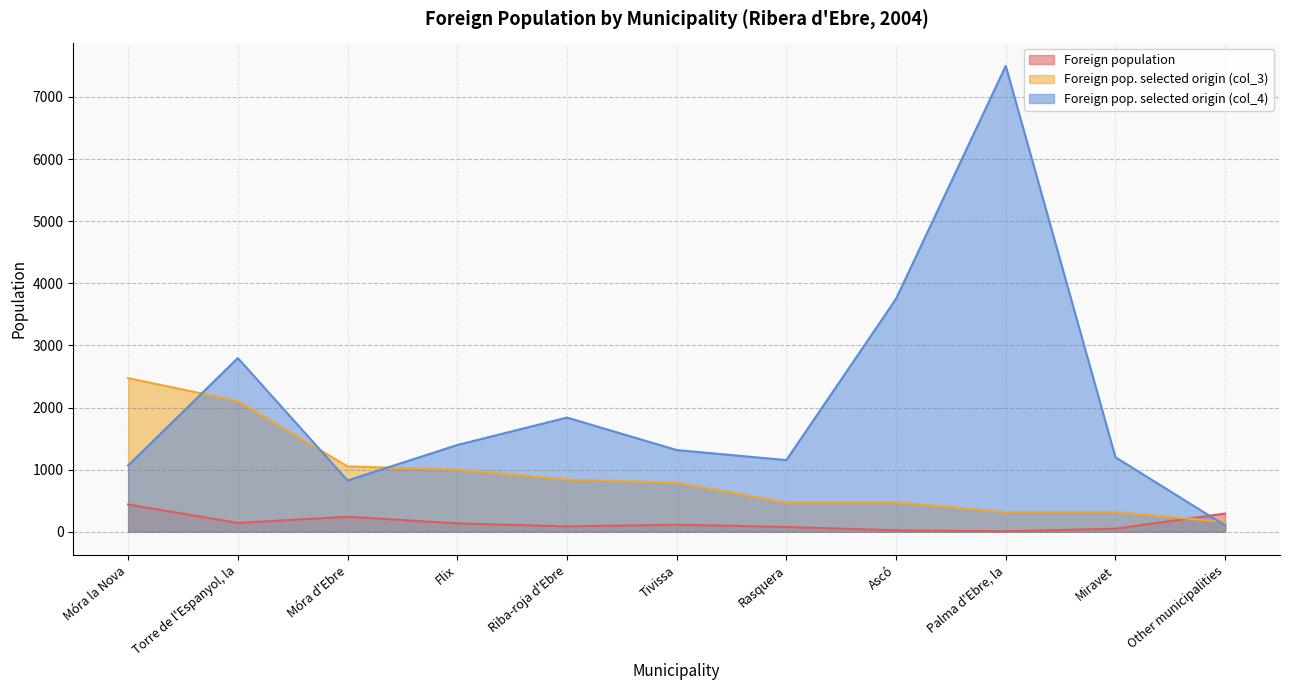

Which series has the widest spread of values?

Foreign pop. selected origin (col_4)